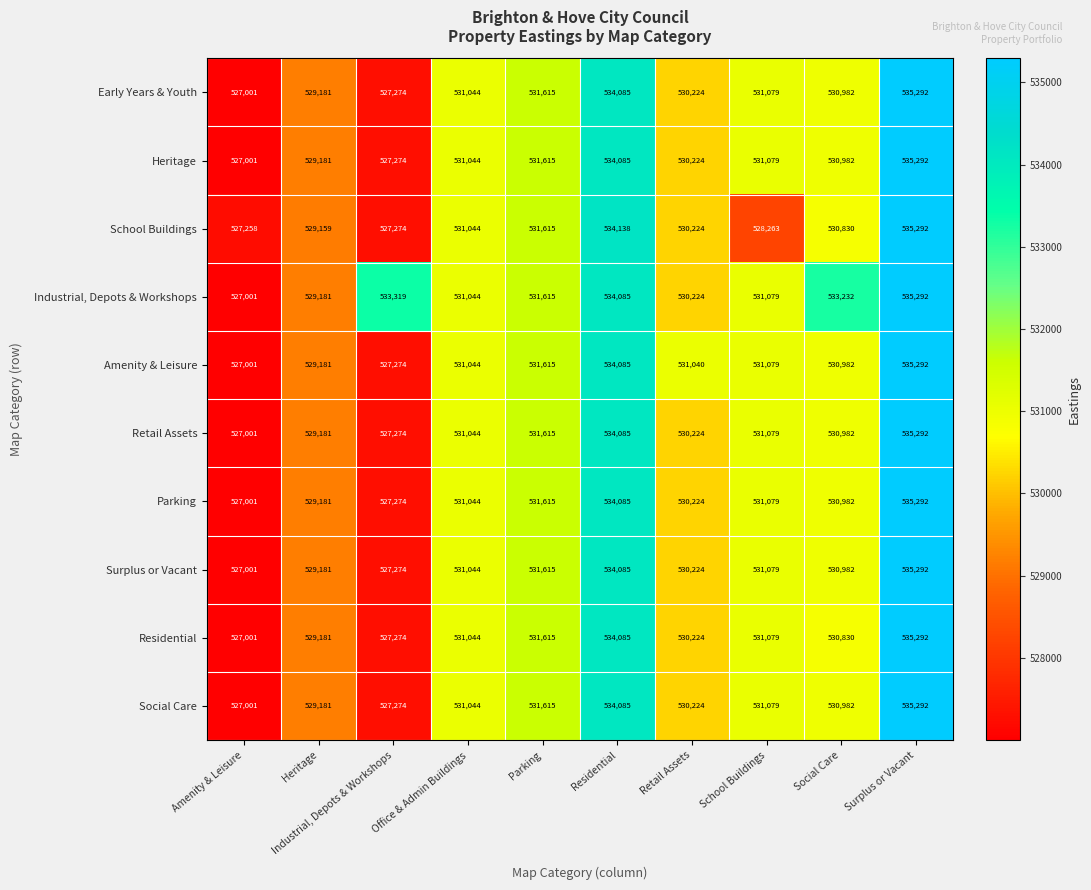

What is the minimum value for Heritage?

527001